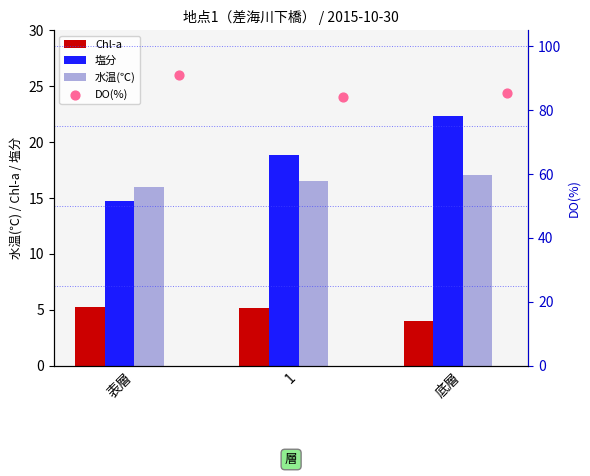

Which series reaches the maximum Y coordinate?

DO(%)